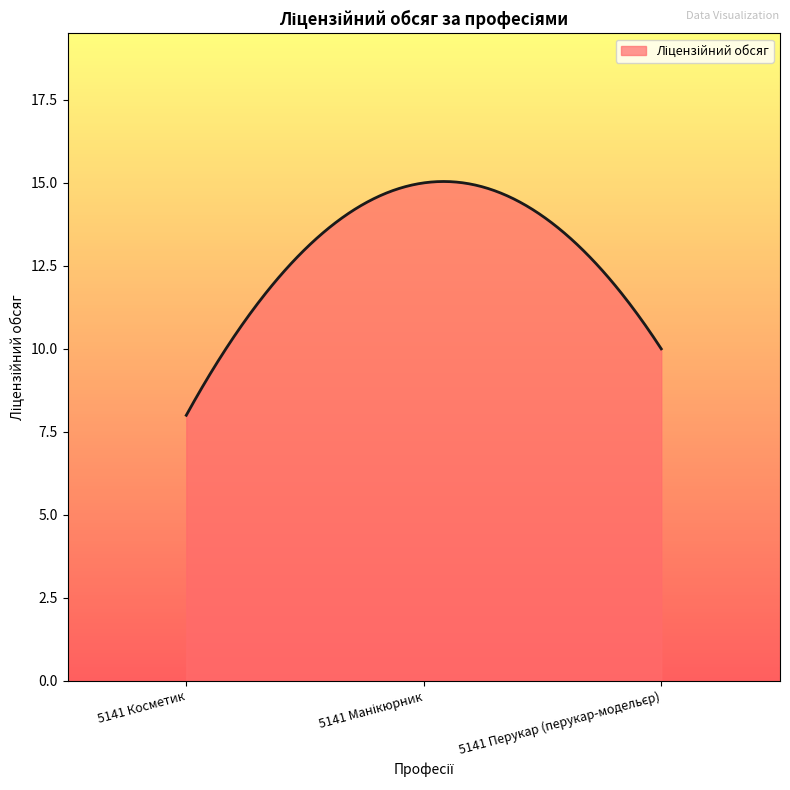

What is the difference between the maximum and minimum values?

7.0